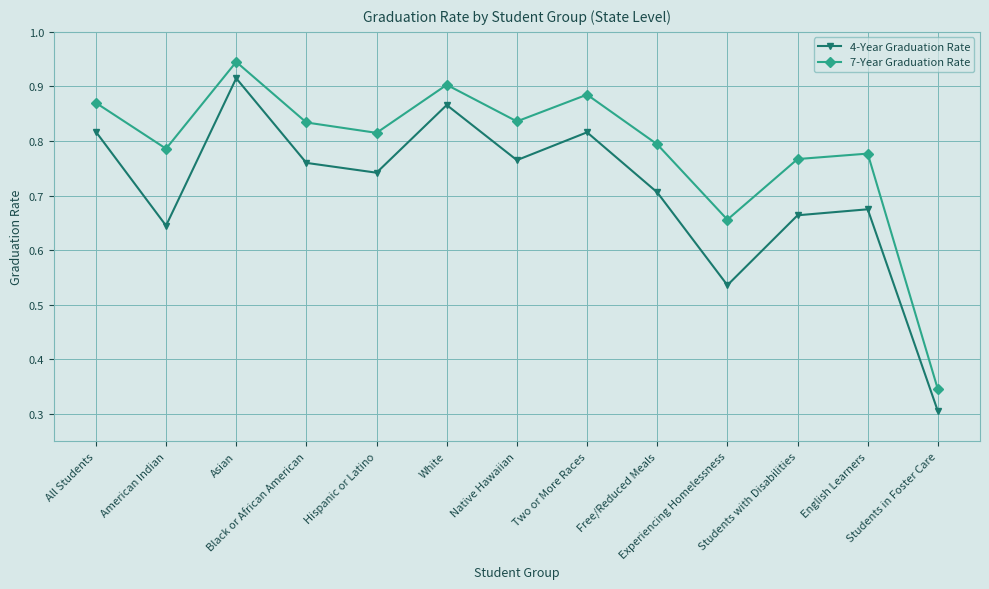

The value of 7-Year Graduation Rate at American Indian is 0.8. True or false?

True